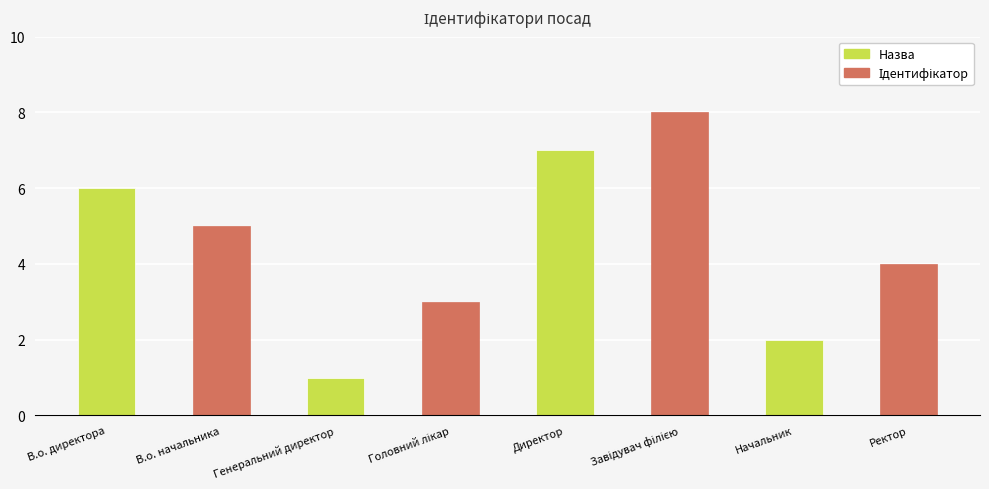

How many values are between 3 and 7?

5